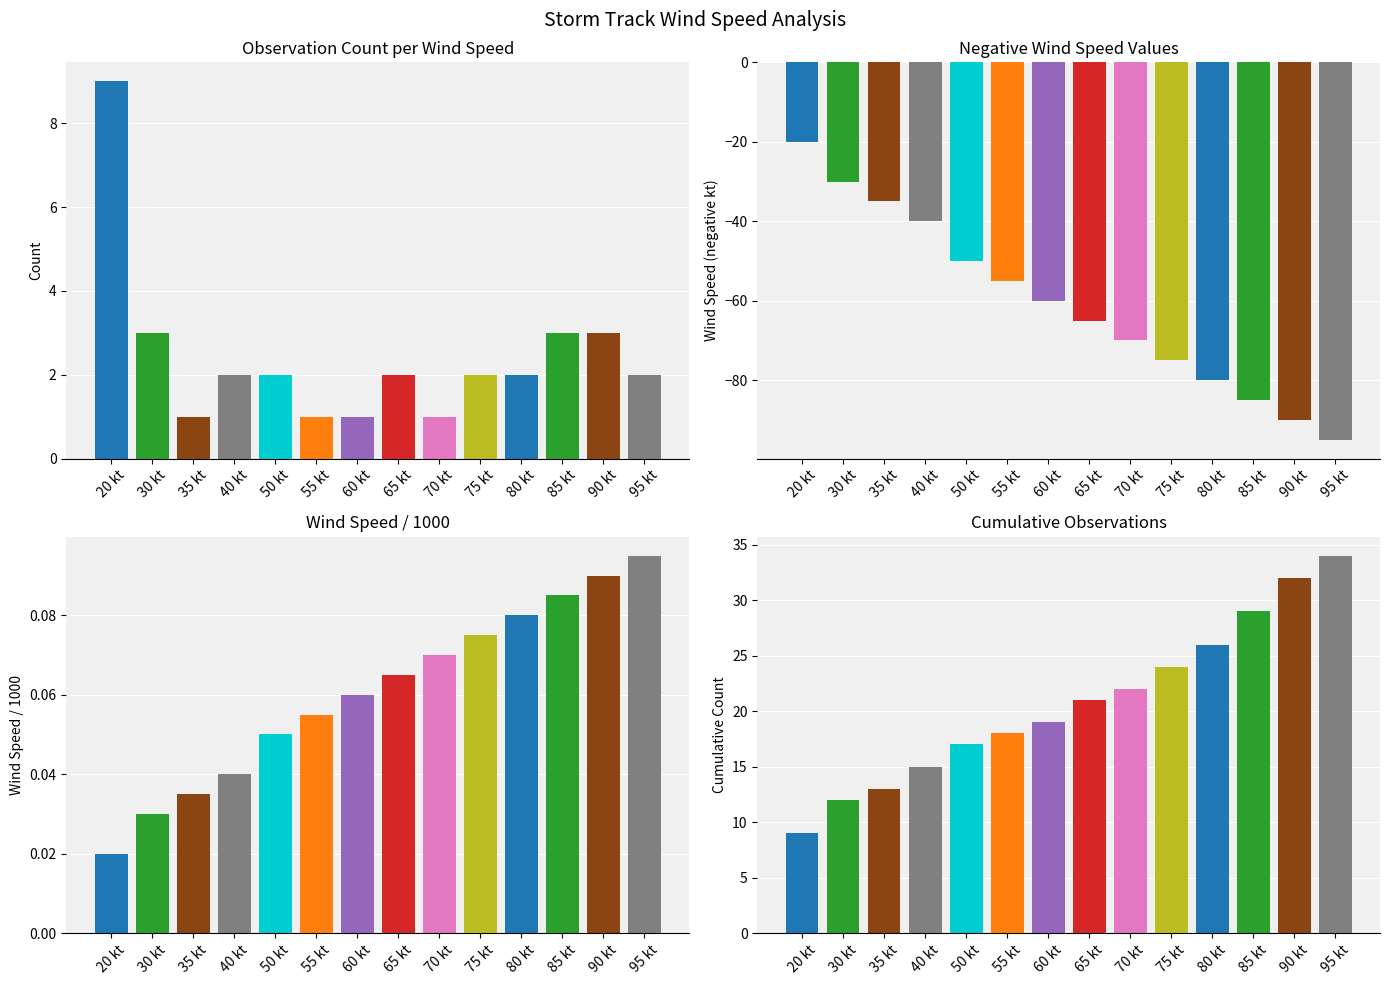

What is the sum of the values at 30 kt and 40 kt?

5